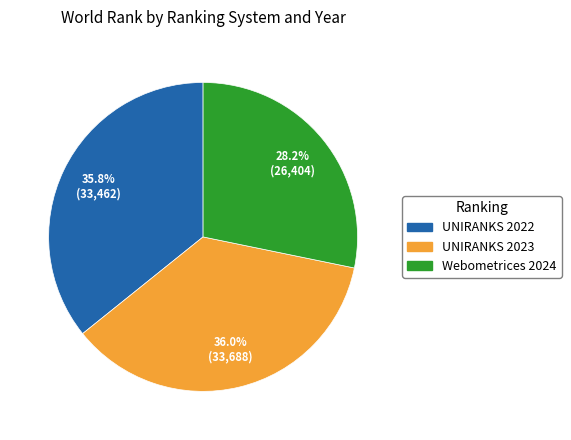

To the nearest percent, what is the combined percentage of Webometrices 2024 and UNIRANKS 2022?

64%